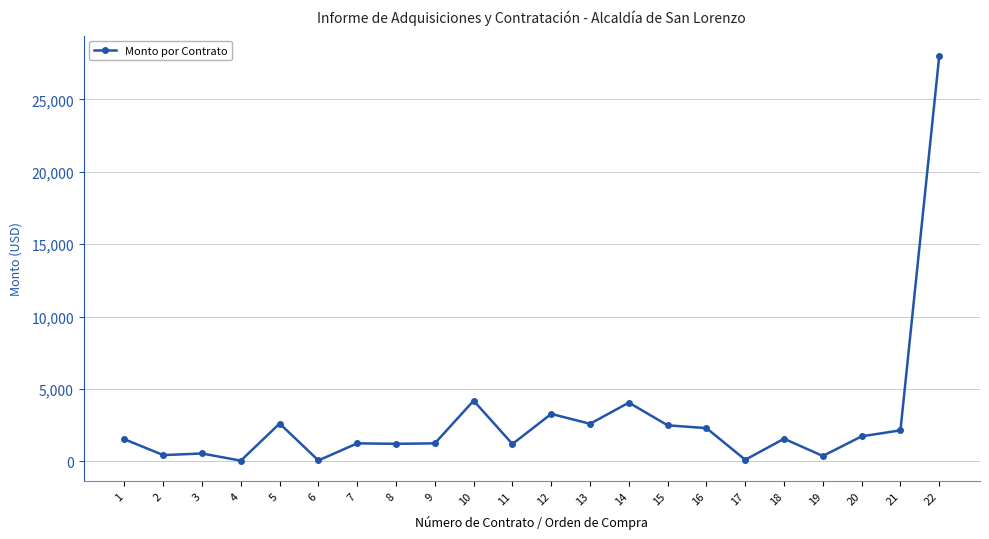

How many distinct data groups are displayed?

1